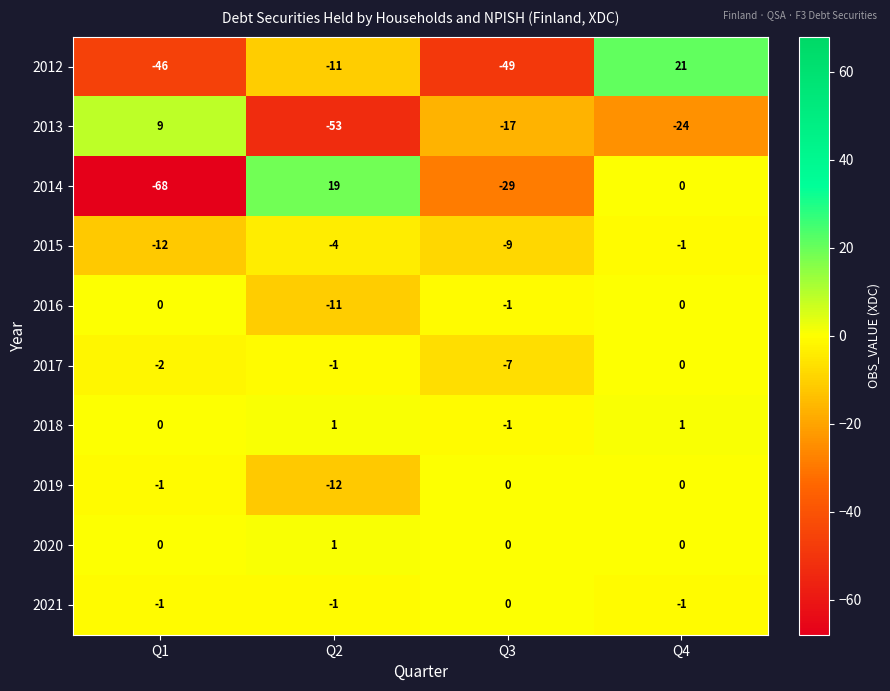

Between Q2 and Q3, which series saw the biggest shift?

2014